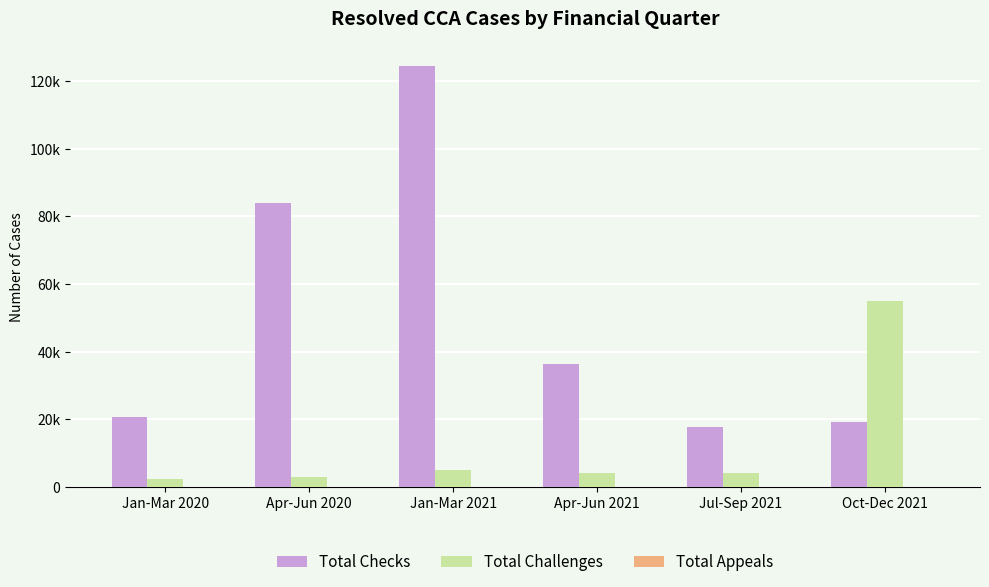

At which label does Total Checks first exceed 36490?

Apr-Jun 2020